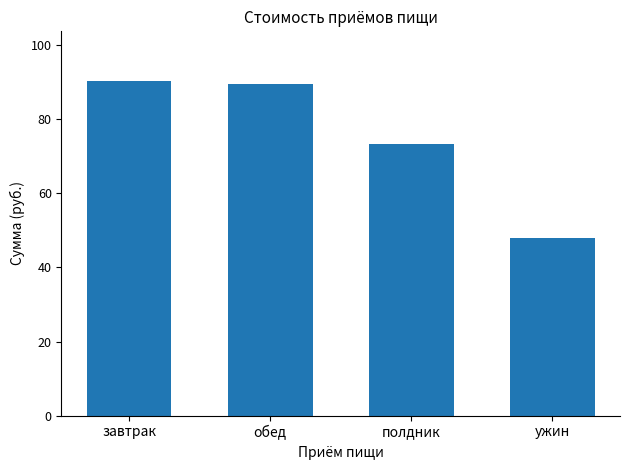

At which category does the chart reach its minimum across all series?

ужин